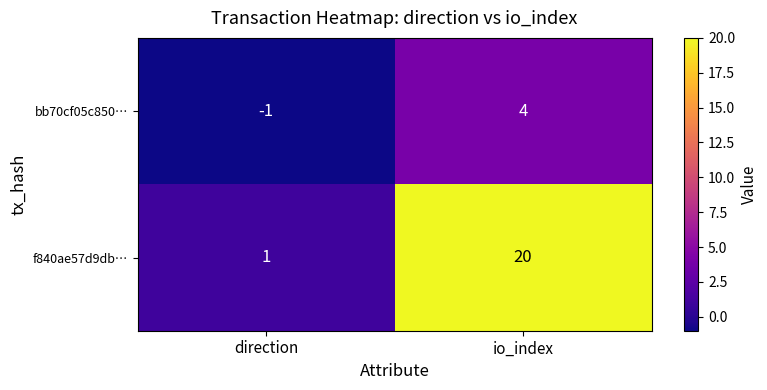

How many series are shown in this chart?

2